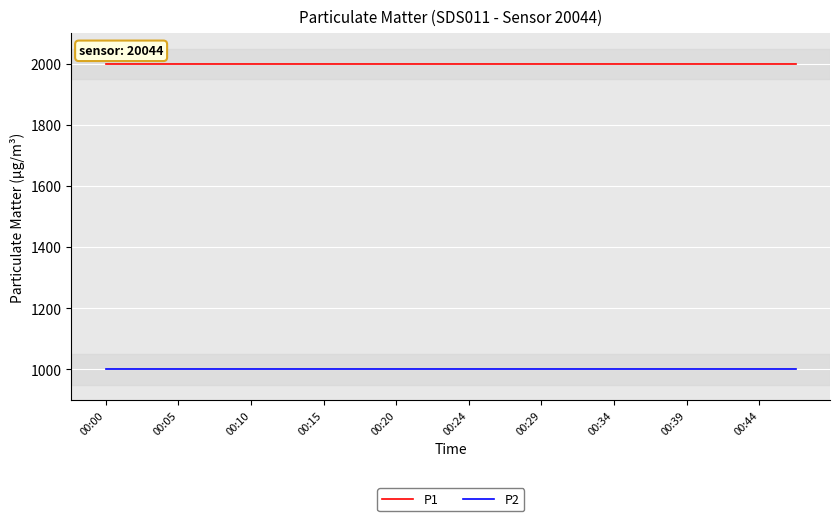

What is the minimum value shown in the chart?

999.9